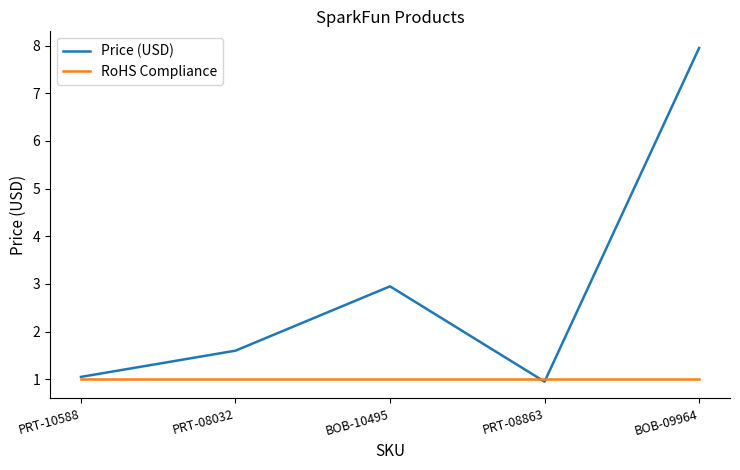

Where is Price (USD) nearest to the value 4?

BOB-10495